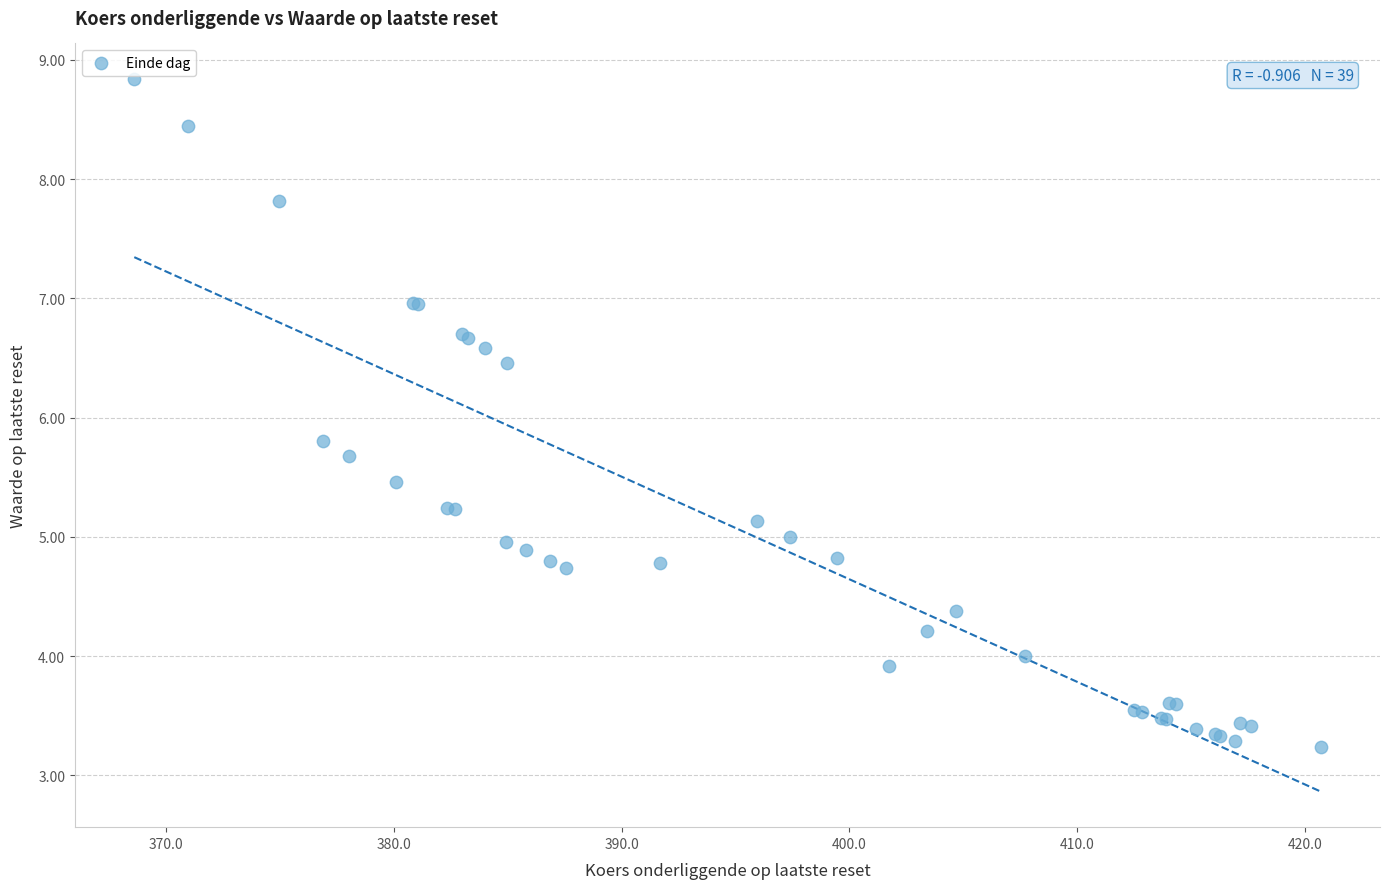

What Y value in the scatter plot is closest to 6?

5.8